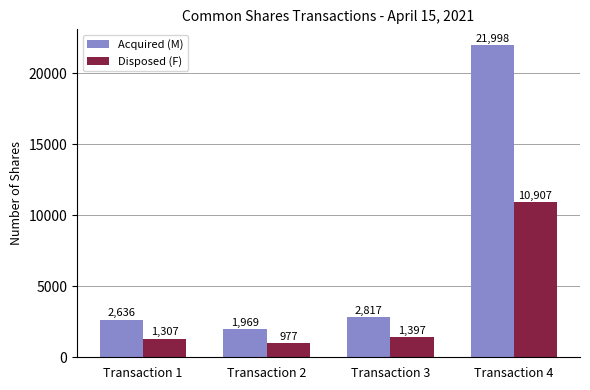

Rank the categories by Acquired (M) value from lowest to highest.

Transaction 2, Transaction 1, Transaction 3, Transaction 4